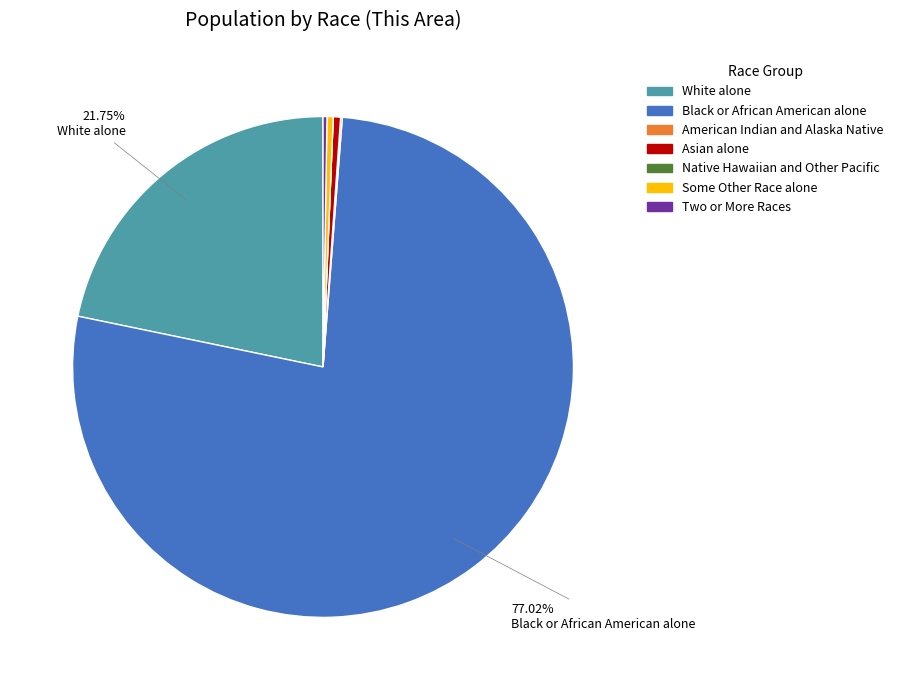

Combined, do Some Other Race alone and Black or African American alone account for over 50%?

Yes